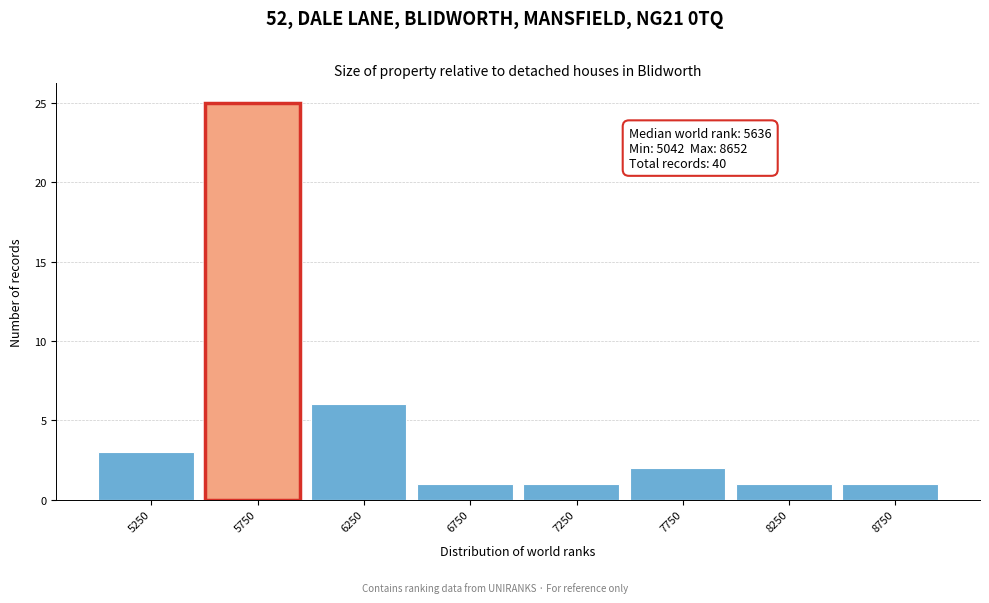

Over which range of the x-axis is the bar tallest?

5500 to 6000